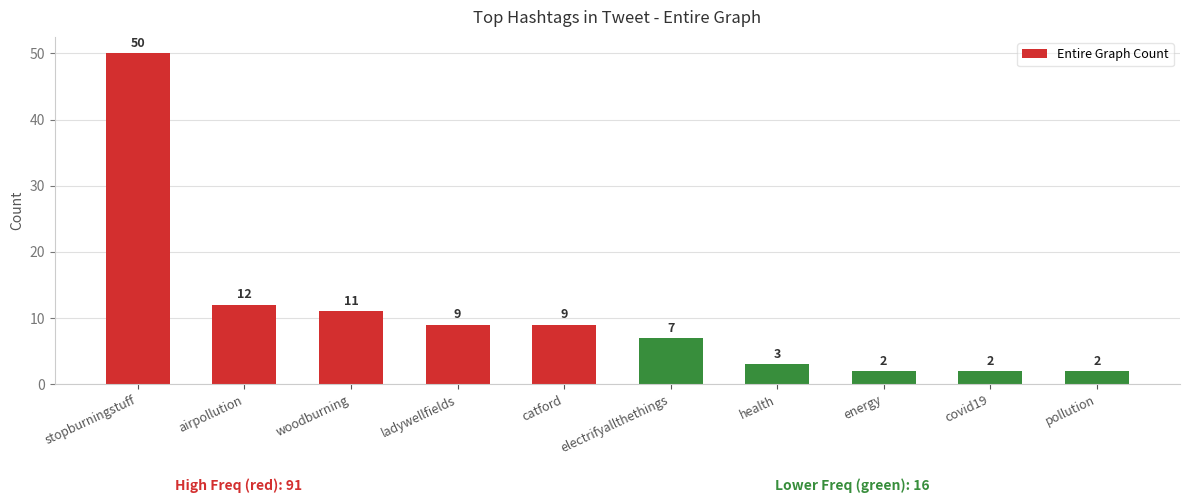

What is the maximum value shown in the chart?

50